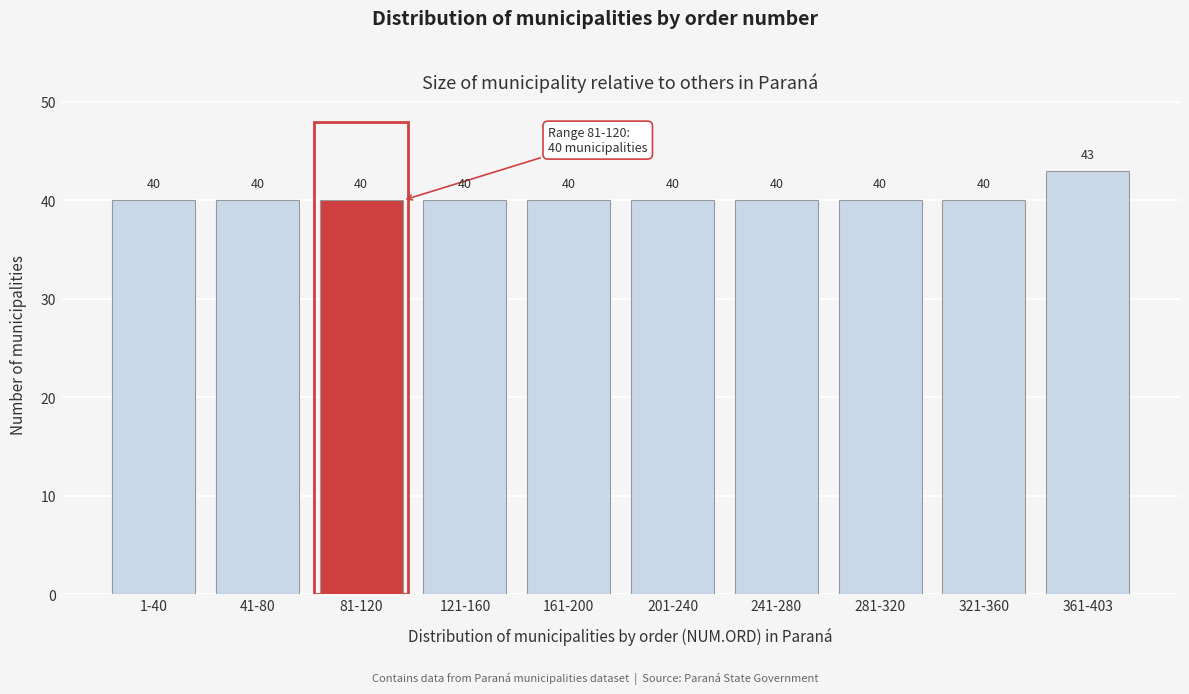

Reading left to right, what are all the values shown in this chart?

1-40=40	41-80=40	81-120=40	121-160=40	161-200=40	201-240=40	241-280=40	281-320=40	321-360=40	361-403=43